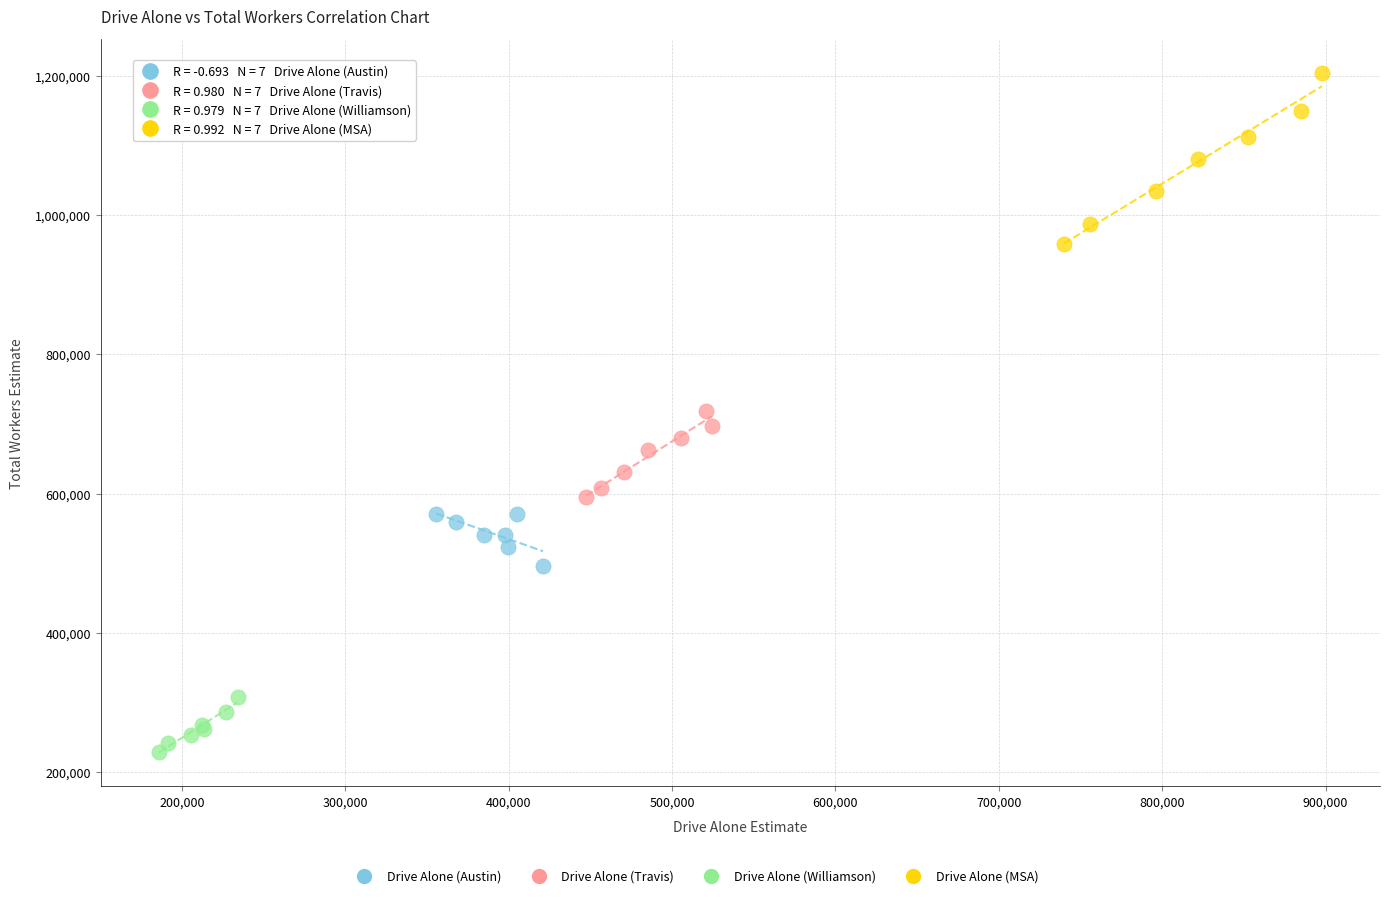

Which series reaches the maximum Y coordinate?

Drive Alone (MSA)